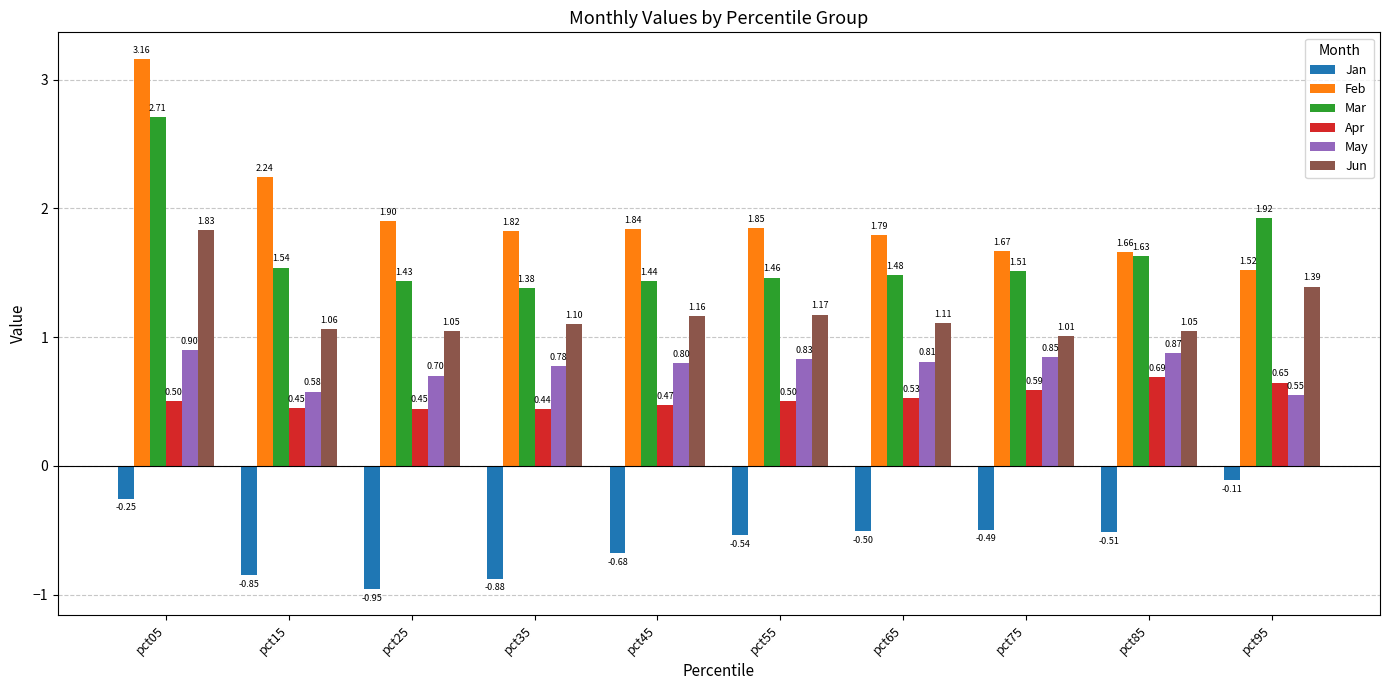

Which series has the largest total across all categories?

Feb